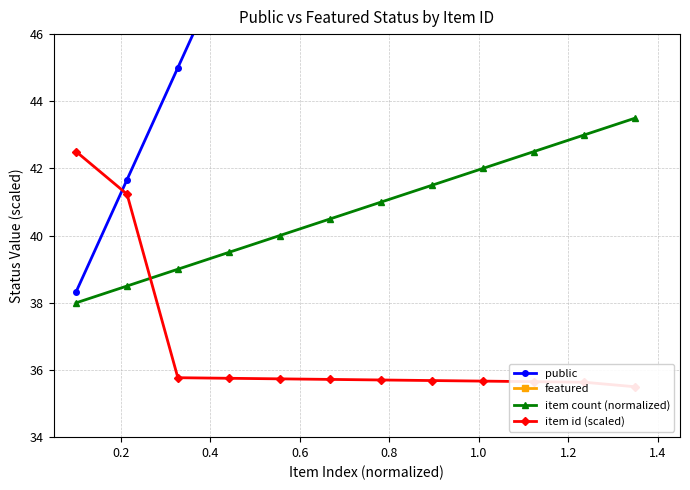

True or false: item count (normalized) has more than 1 points higher than both neighbors.

False